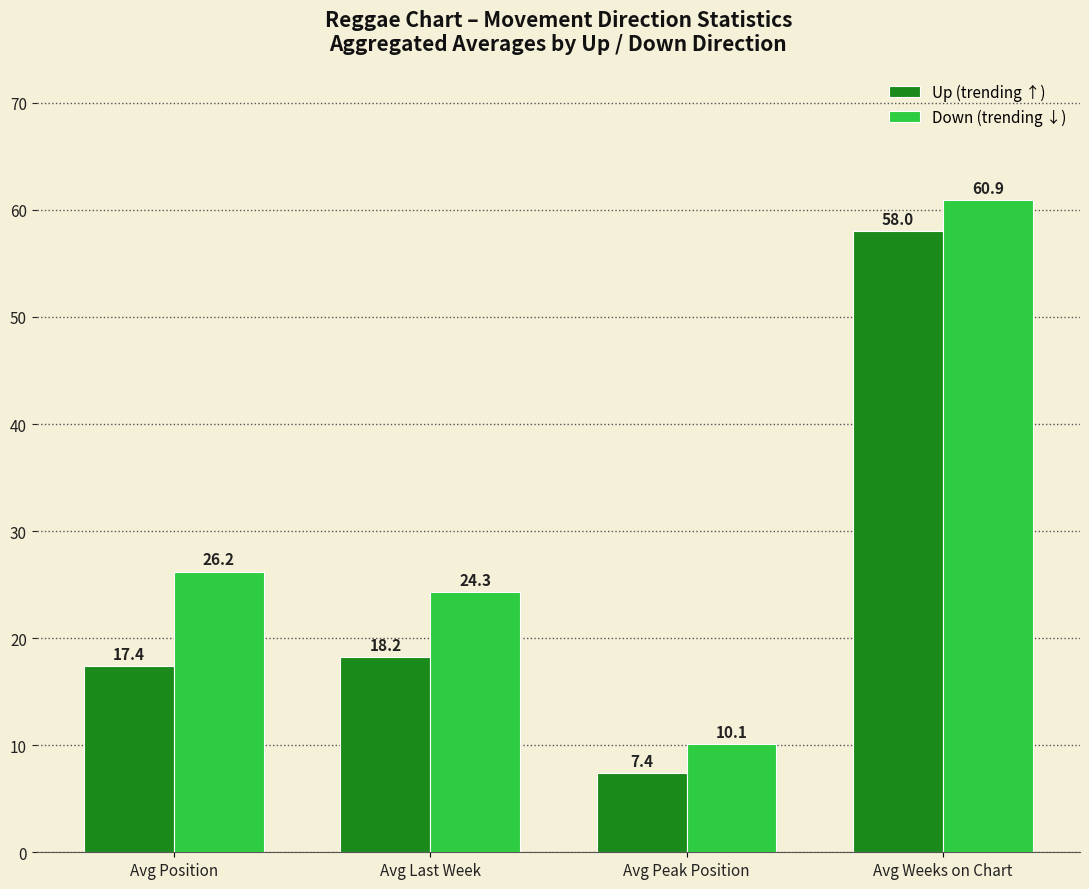

Are the bars horizontal?

No